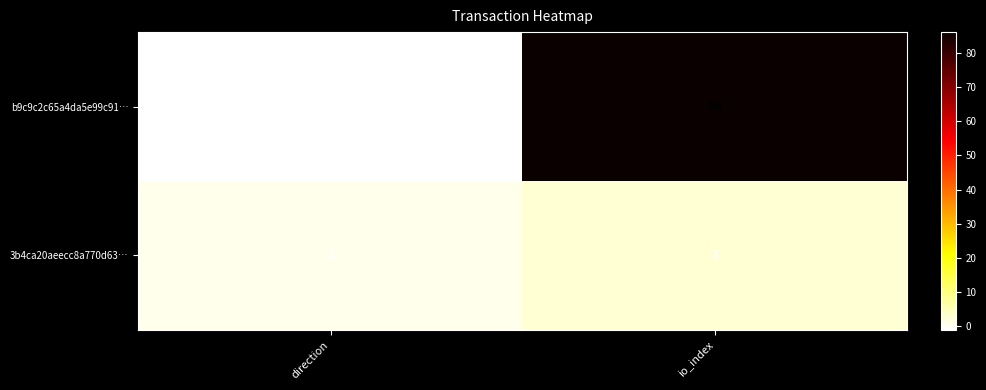

Where is b9c9c2c65a4da5e99c91… nearest to the value 42?

direction